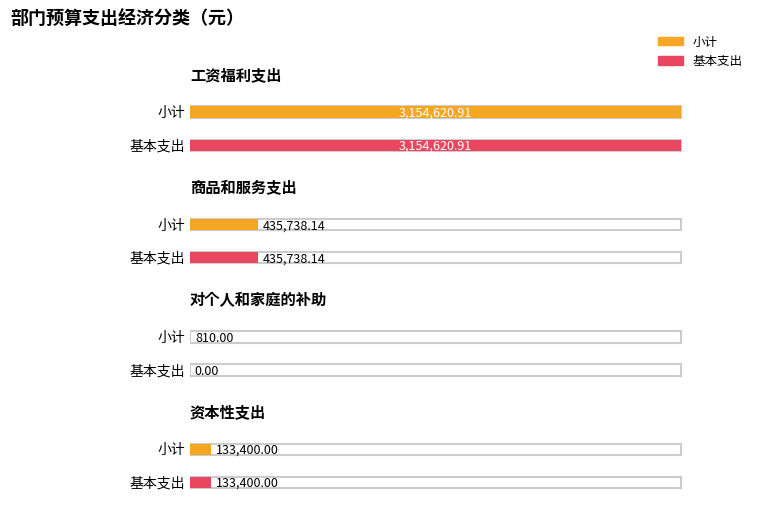

At which category is the sum across all series the highest?

工资福利支出